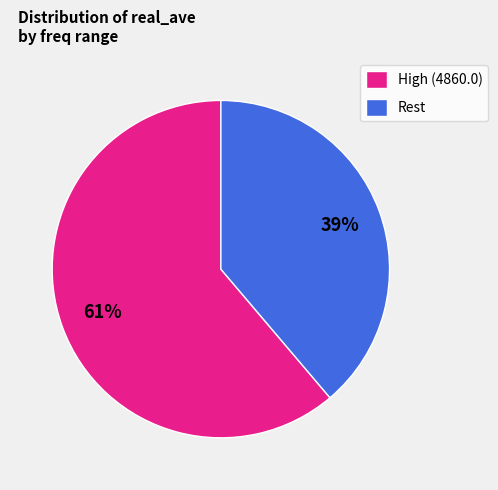

Does any single category account for the majority?

Yes